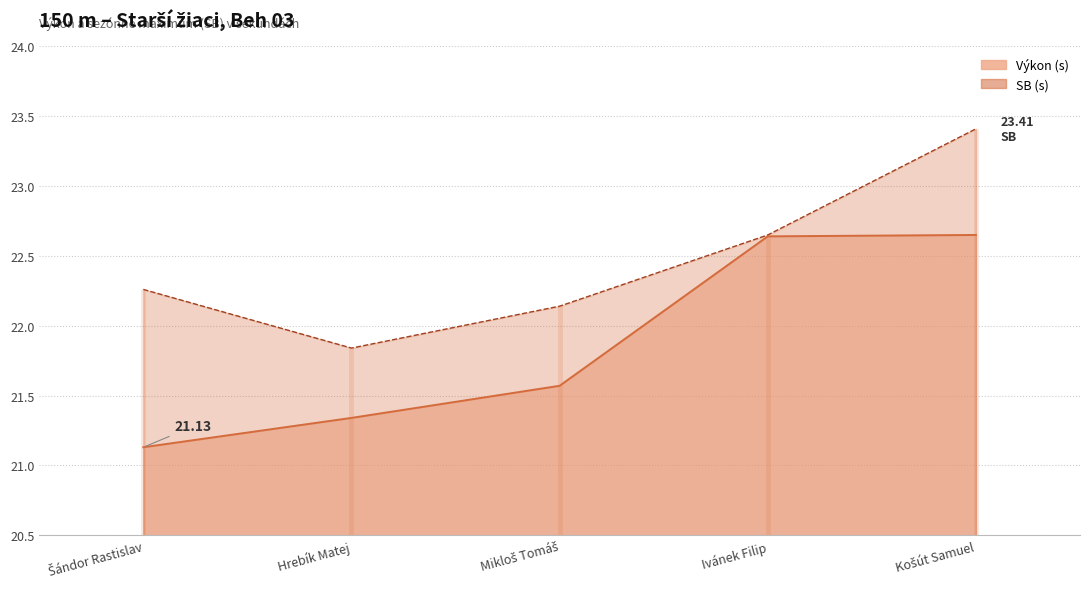

The value of SB (s) at Šándor Rastislav is 22.3. True or false?

True